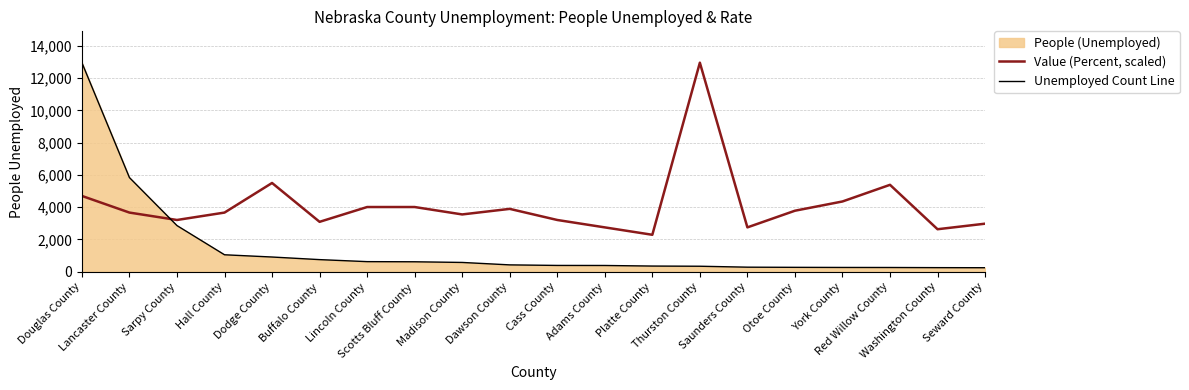

What is the sum of all Unemployed Count Line values?

29714.0